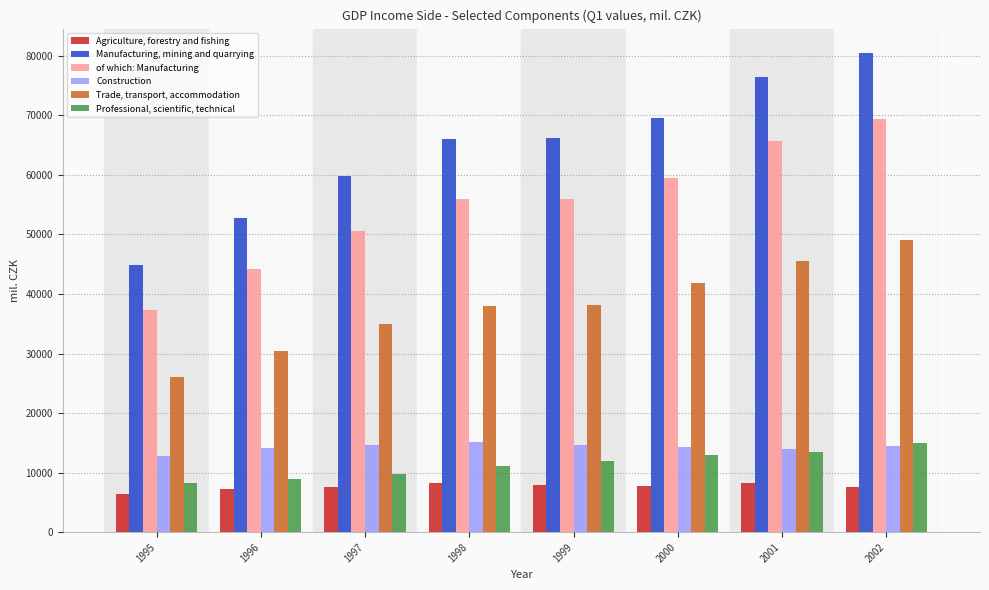

Count the of which: Manufacturing values in the range 50653 to 65695.

5